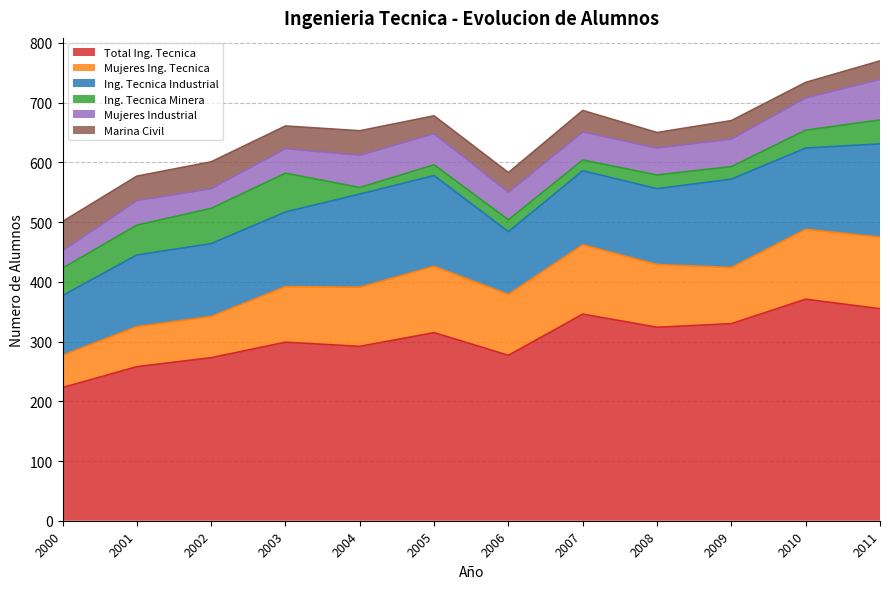

How many interior local peaks does the Mujeres Industrial series have?

3